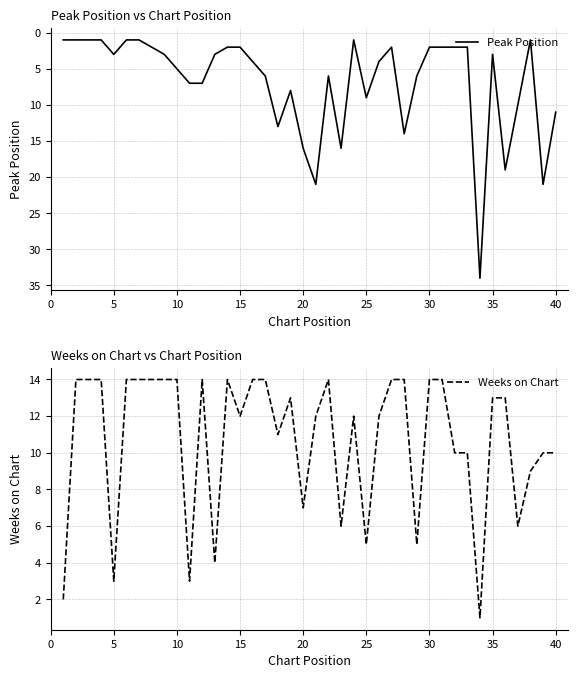

Is it true that Peak Position equals 1 at 35?

False